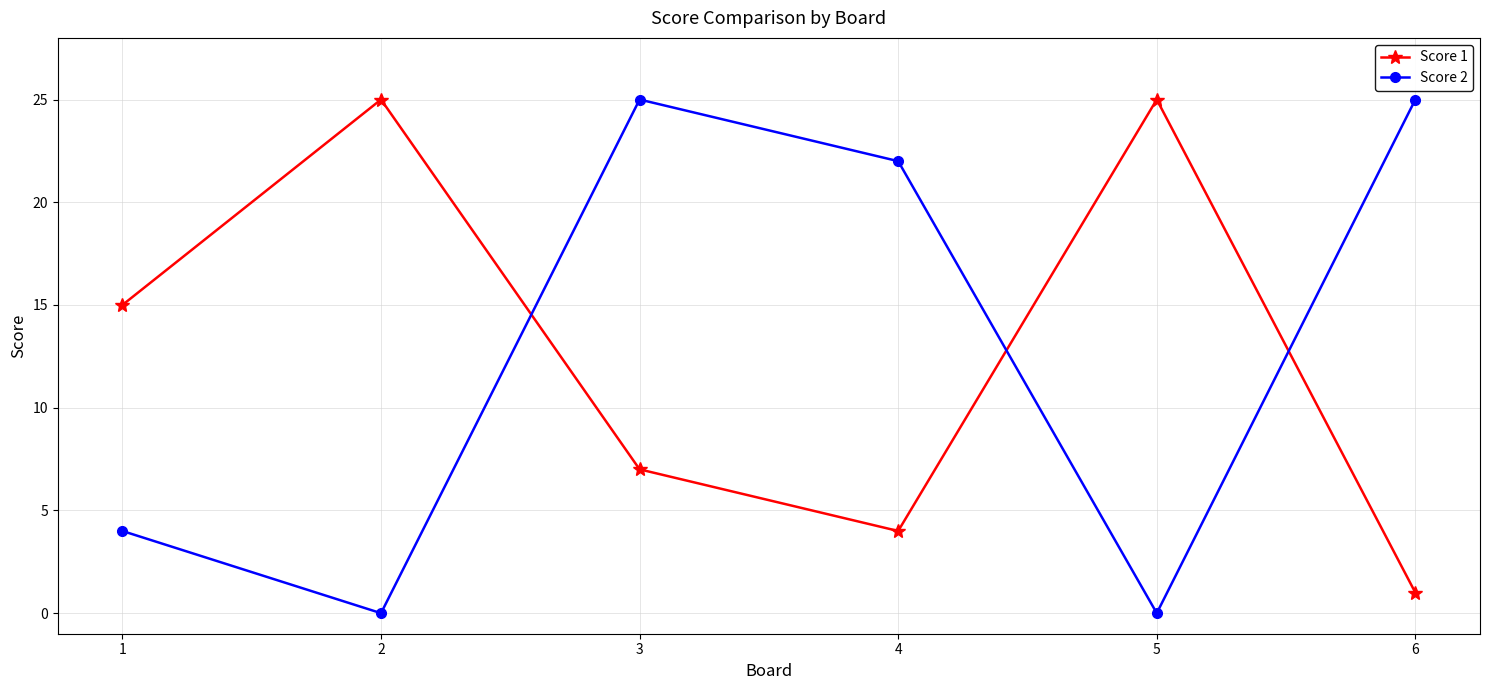

After their last crossing, which series has the higher values: Score 2 or Score 1?

Score 2